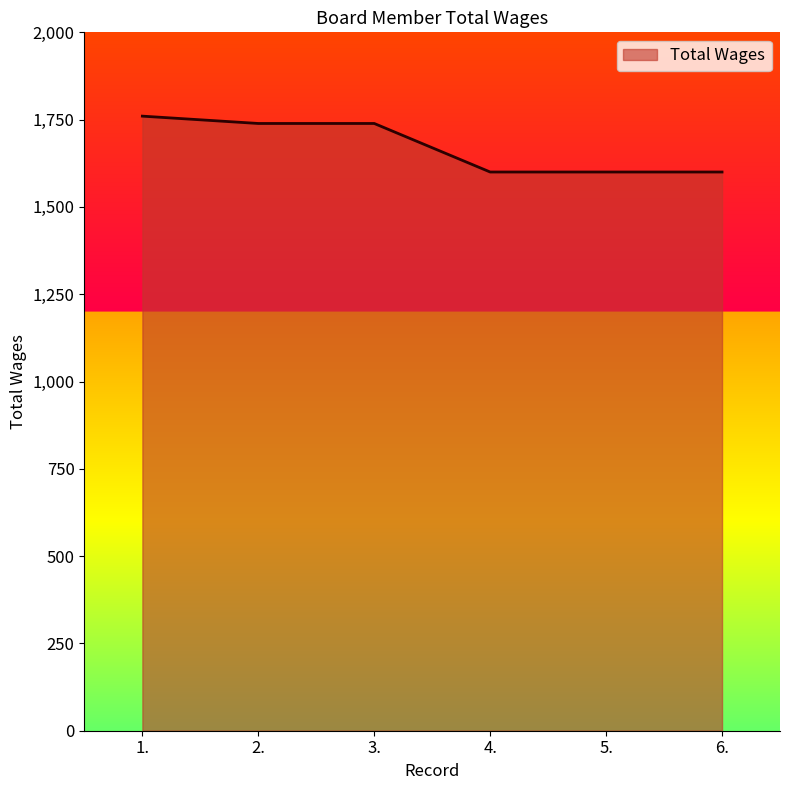

What is the change in value from 2. to 5.?

-139